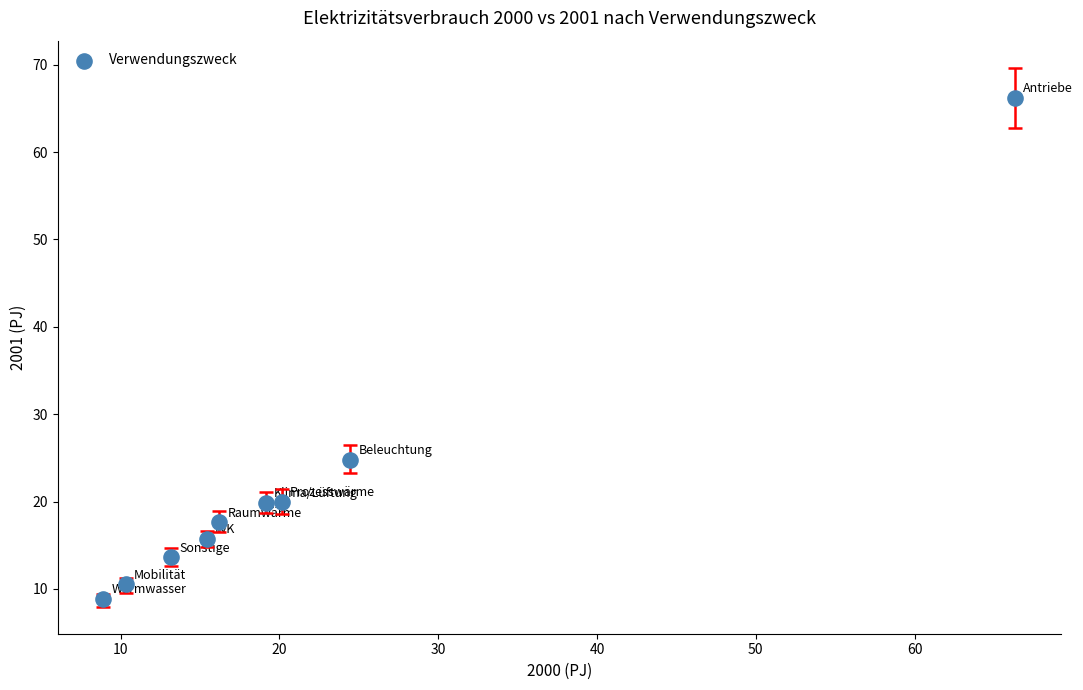

What is the range of Y values (max minus min)?

57.3